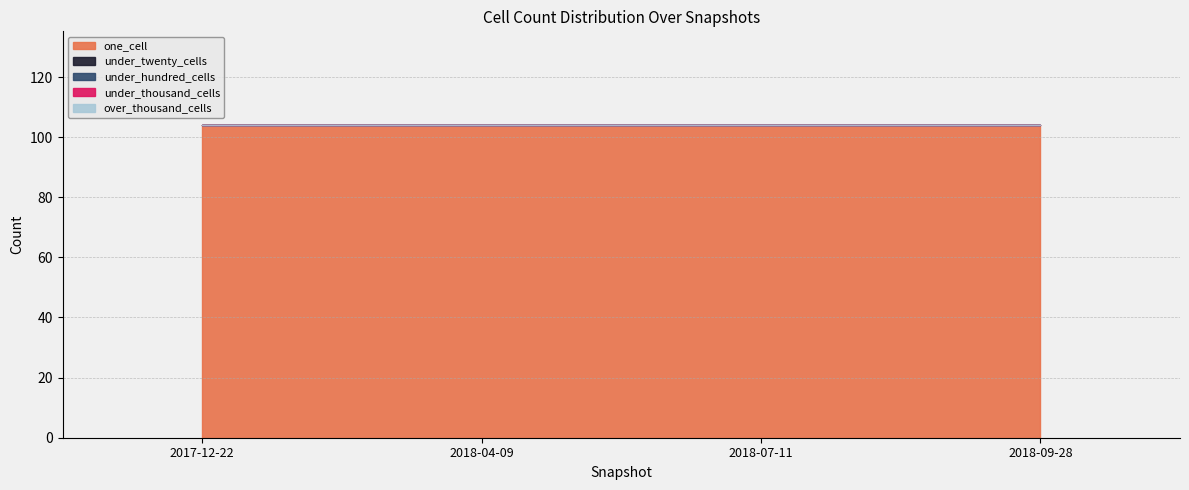

At 2017-12-22, list the series in order from largest to smallest.

one_cell, under_twenty_cells, under_hundred_cells, under_thousand_cells, over_thousand_cells